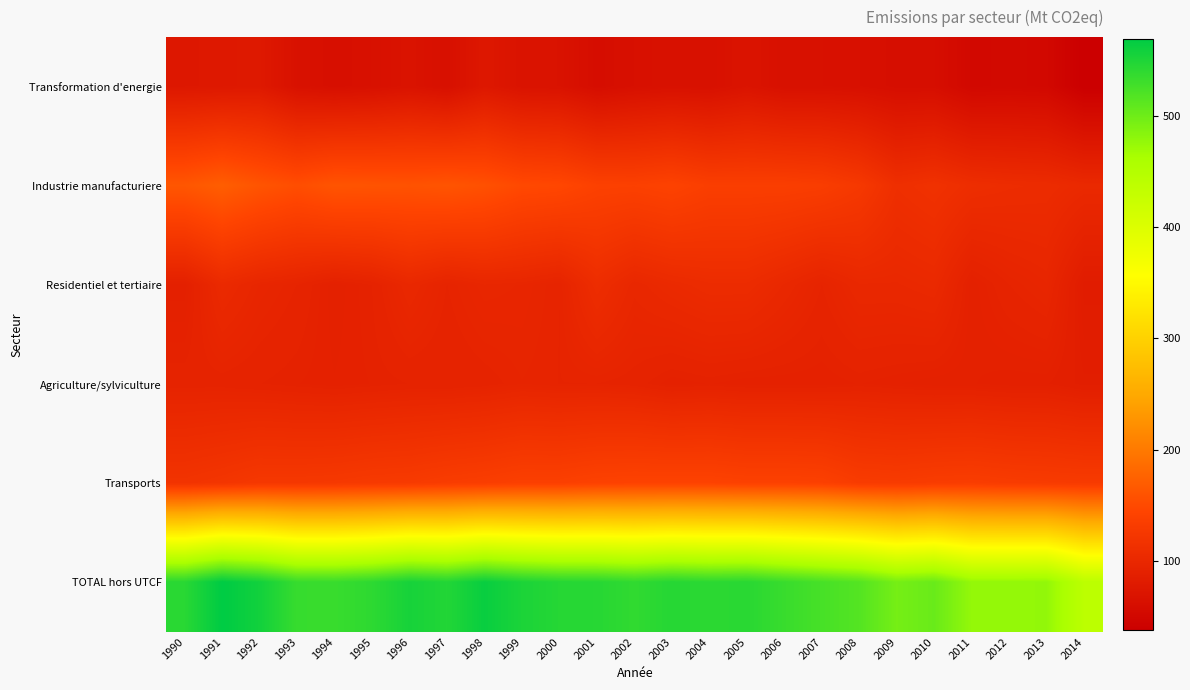

Count the number of data series in this chart.

6